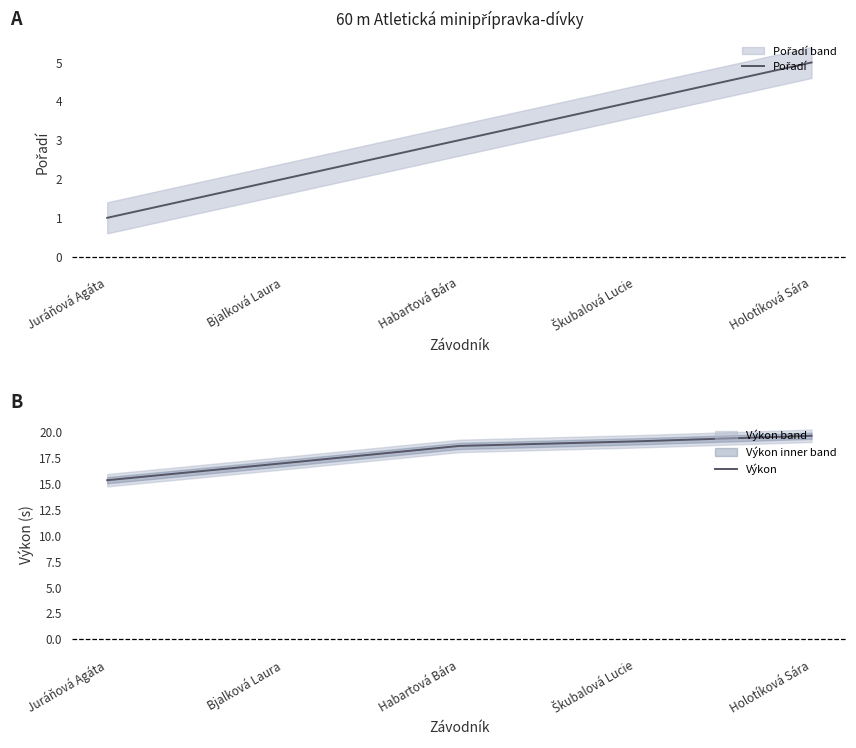

What is the difference between the maximum and minimum values in the Výkon series?

4.3